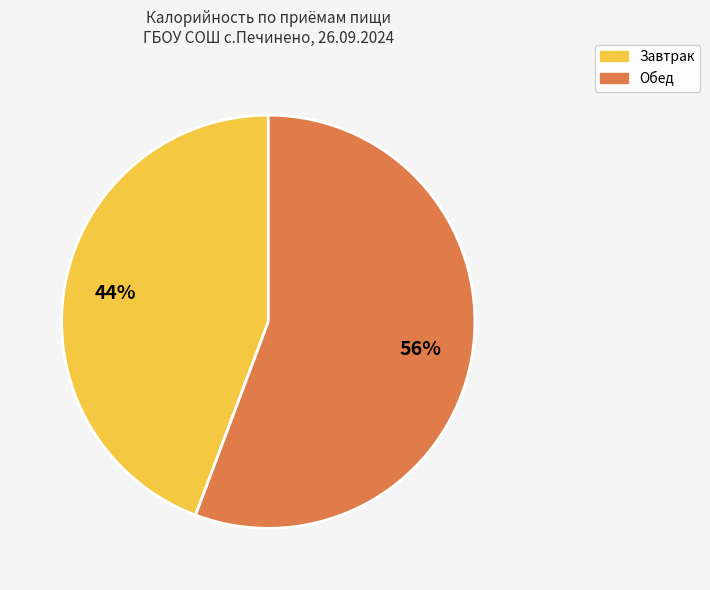

How many segments does this pie chart have?

2